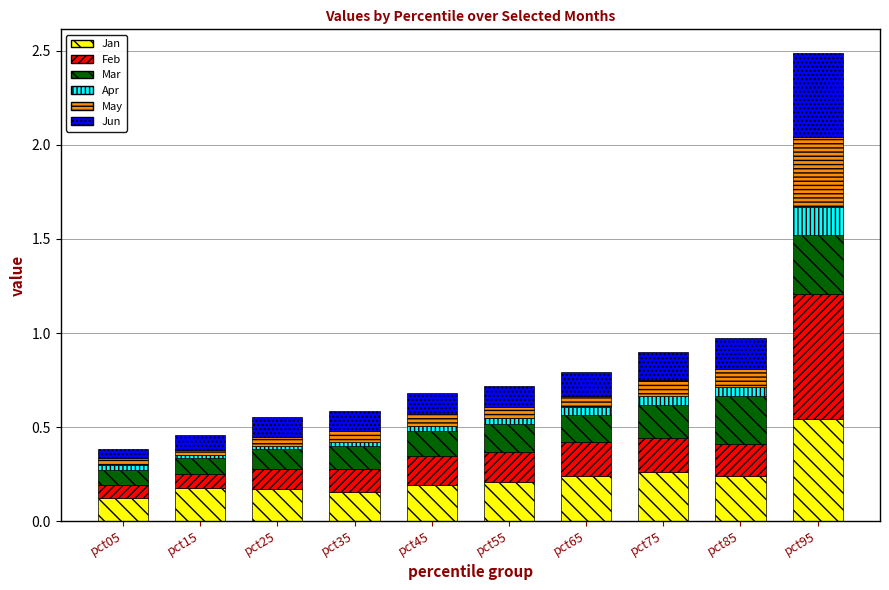

What is the total value across all series at pct95?

2.5